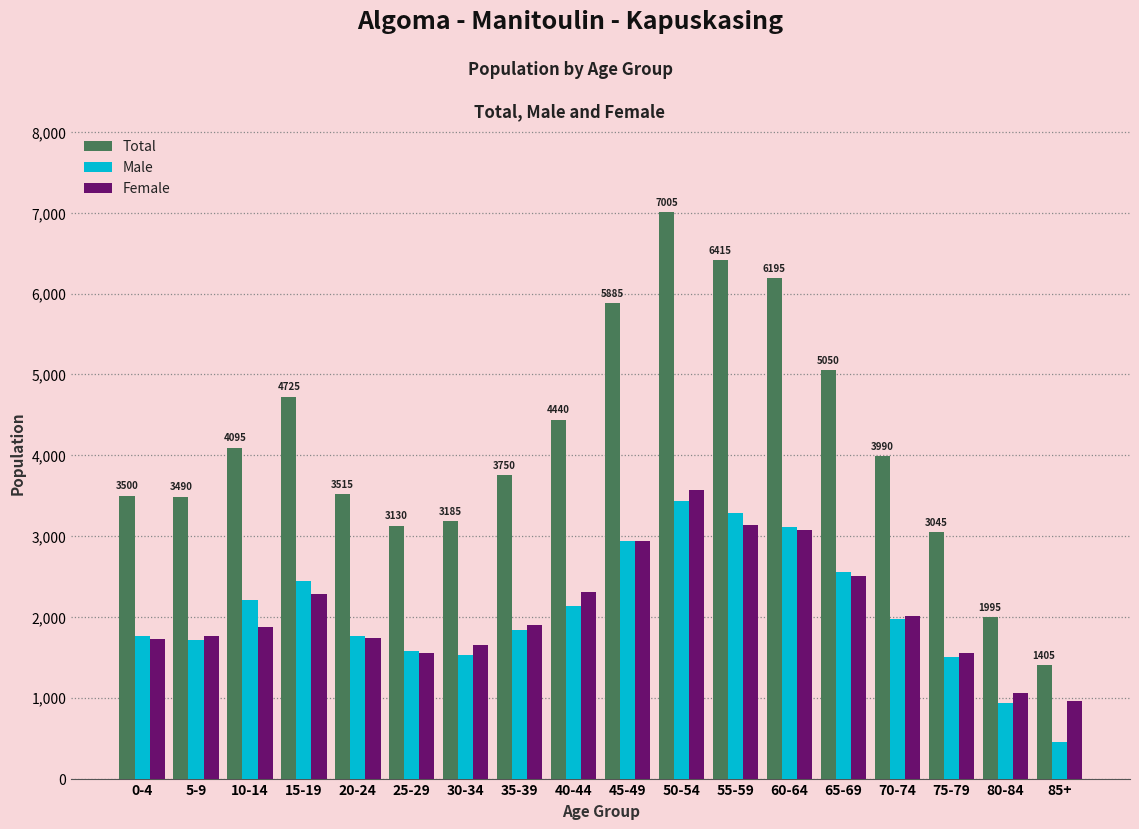

Is the value of Total at 40-44 greater than the value of Male at 40-44?

Yes